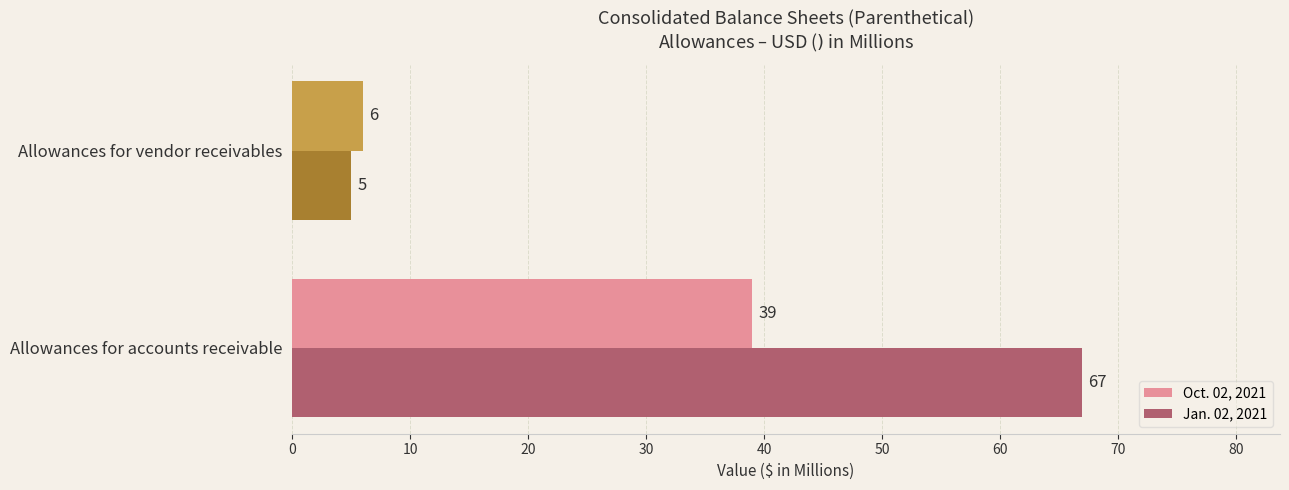

Rank the categories by Oct. 02, 2021 value from lowest to highest.

Allowances for vendor receivables, Allowances for accounts receivable